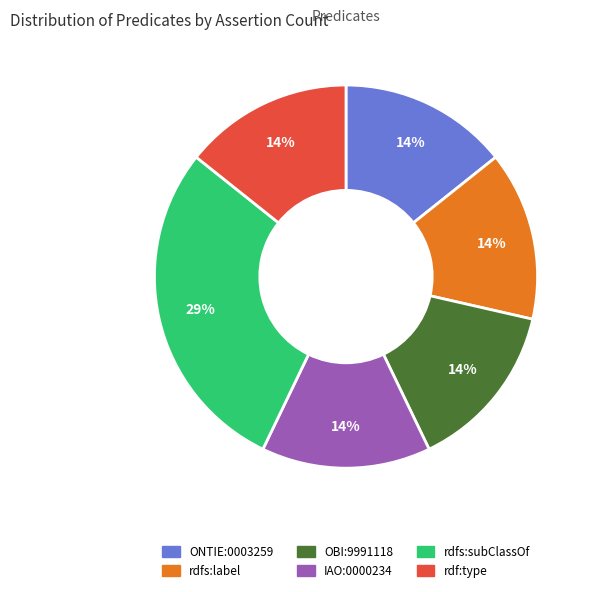

To the nearest percent, what portion does IAO:0000234 represent?

14%